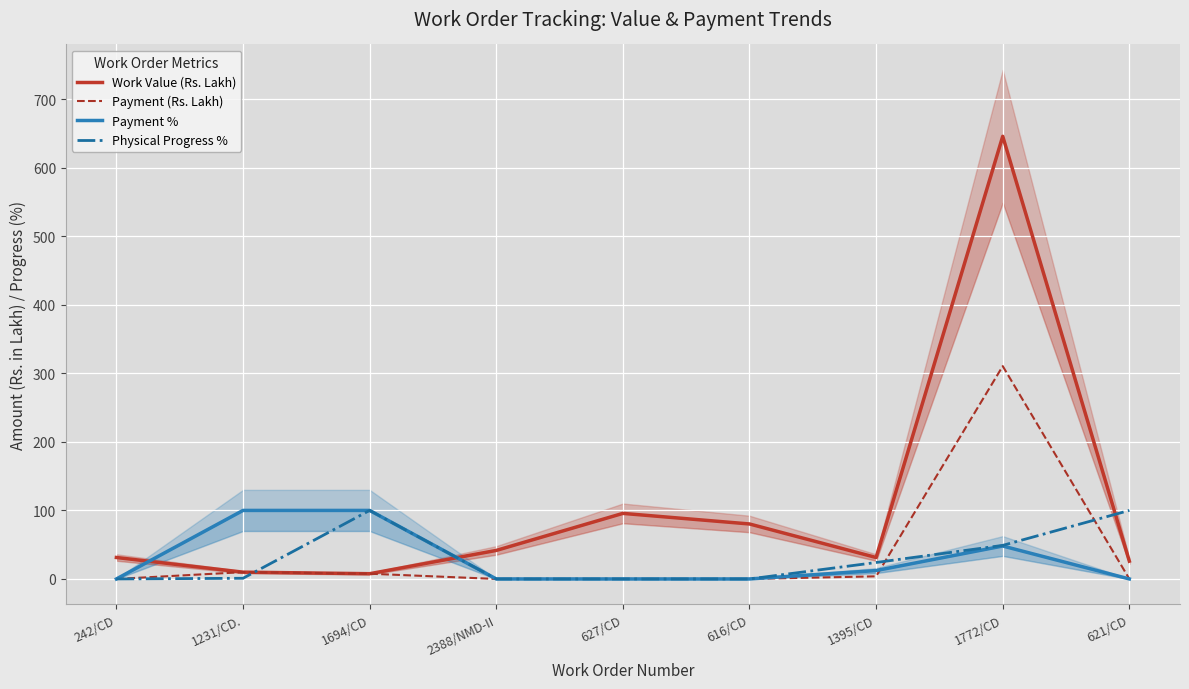

Which series has the largest total across all categories?

Work Value (Rs. Lakh)